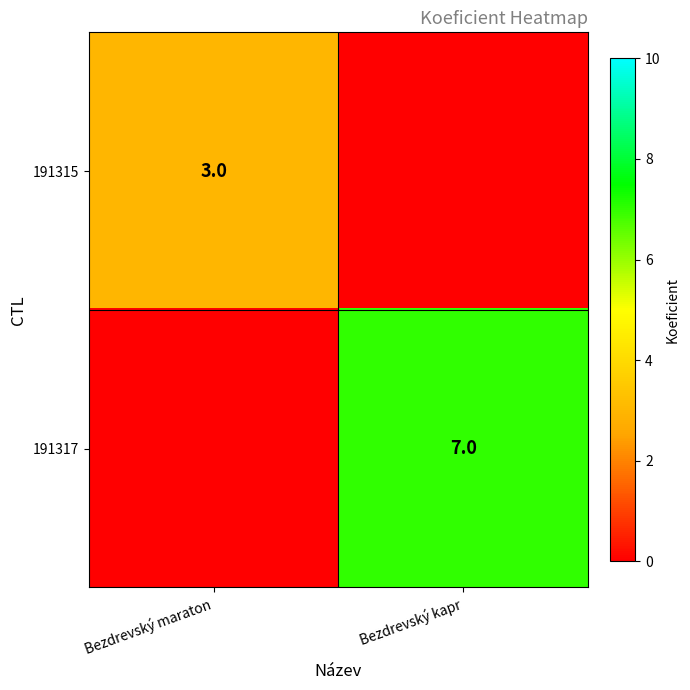

True or false: 191315 has a value of 1 at Bezdrevský maraton.

False